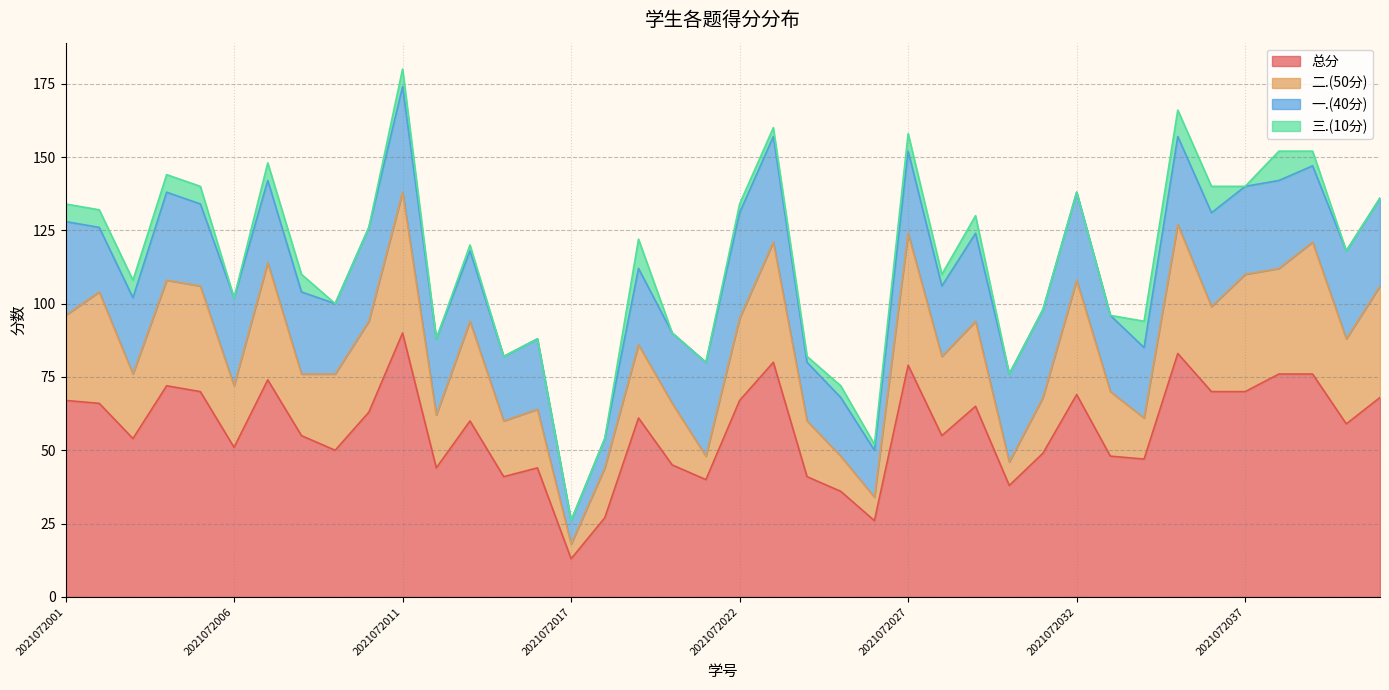

How many values in 三.(10分) are above zero?

23